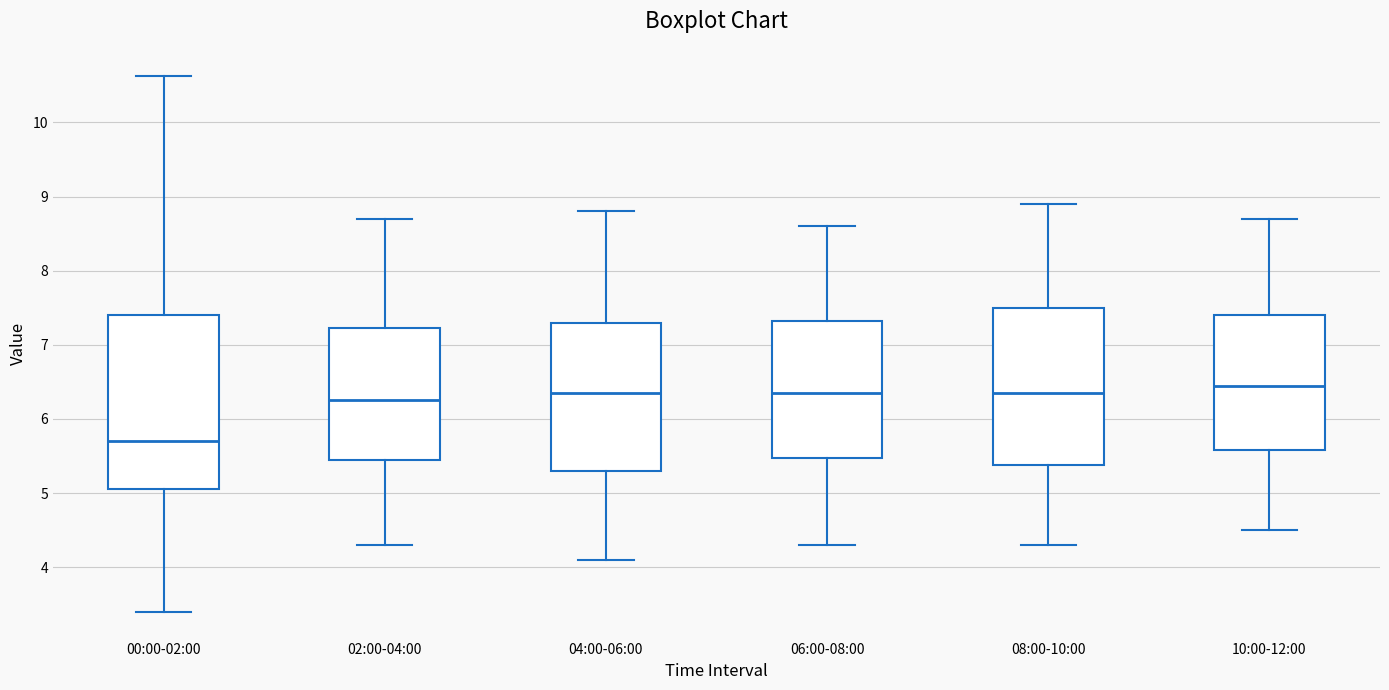

Which box is the tallest, from its lower edge to its upper edge?

00:00-02:00